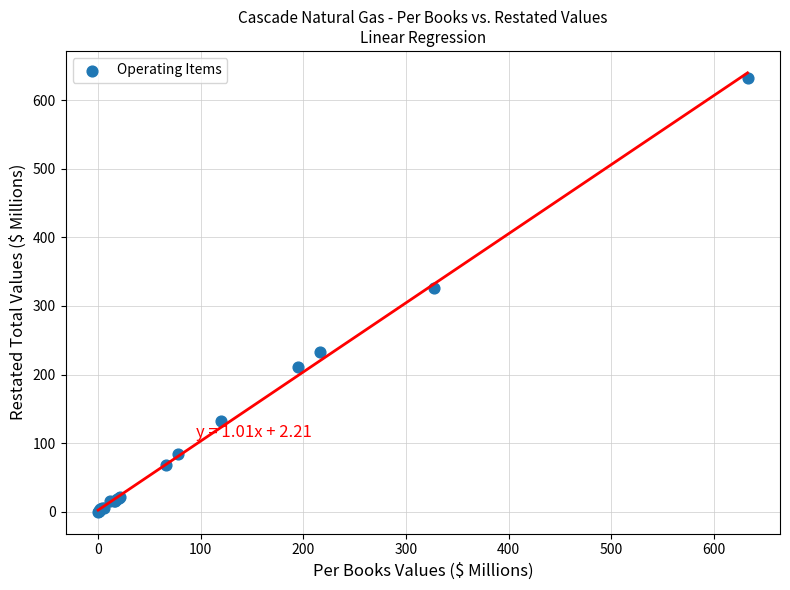

What Y value in the scatter plot is closest to 316?

326.9